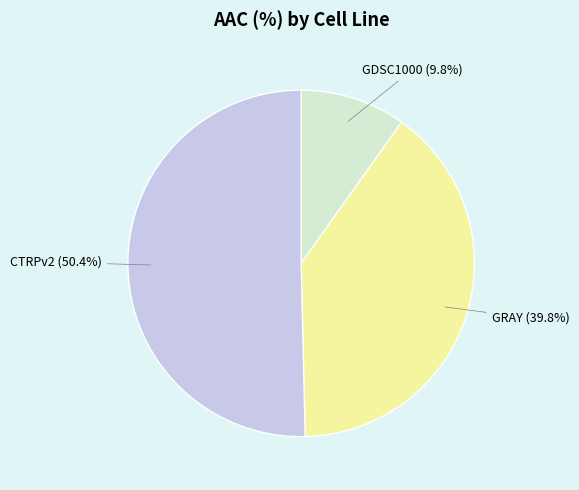

What percentage do CTRPv2 and GDSC1000 together represent?

60.2%